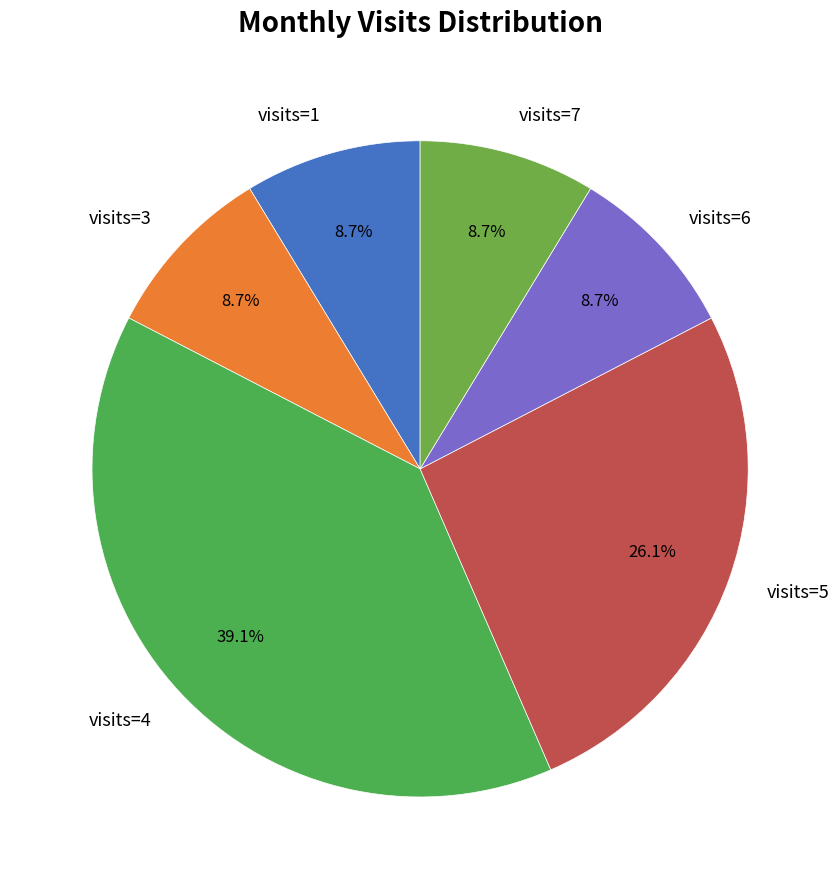

What is the total percentage of visits=4 and visits=7?

47.8%